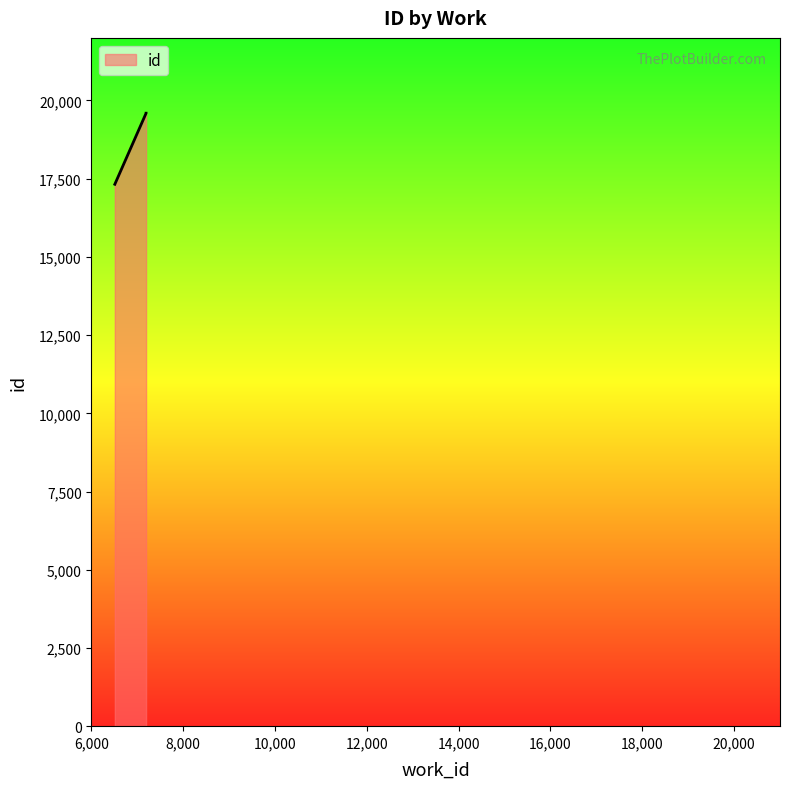

How many data points are less than 19592?

1